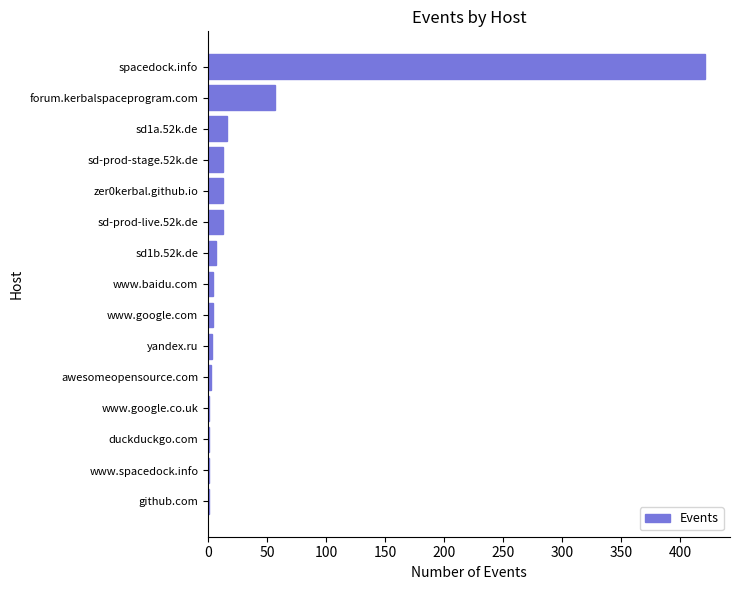

What value does the data have at forum.kerbalspaceprogram.com?

57